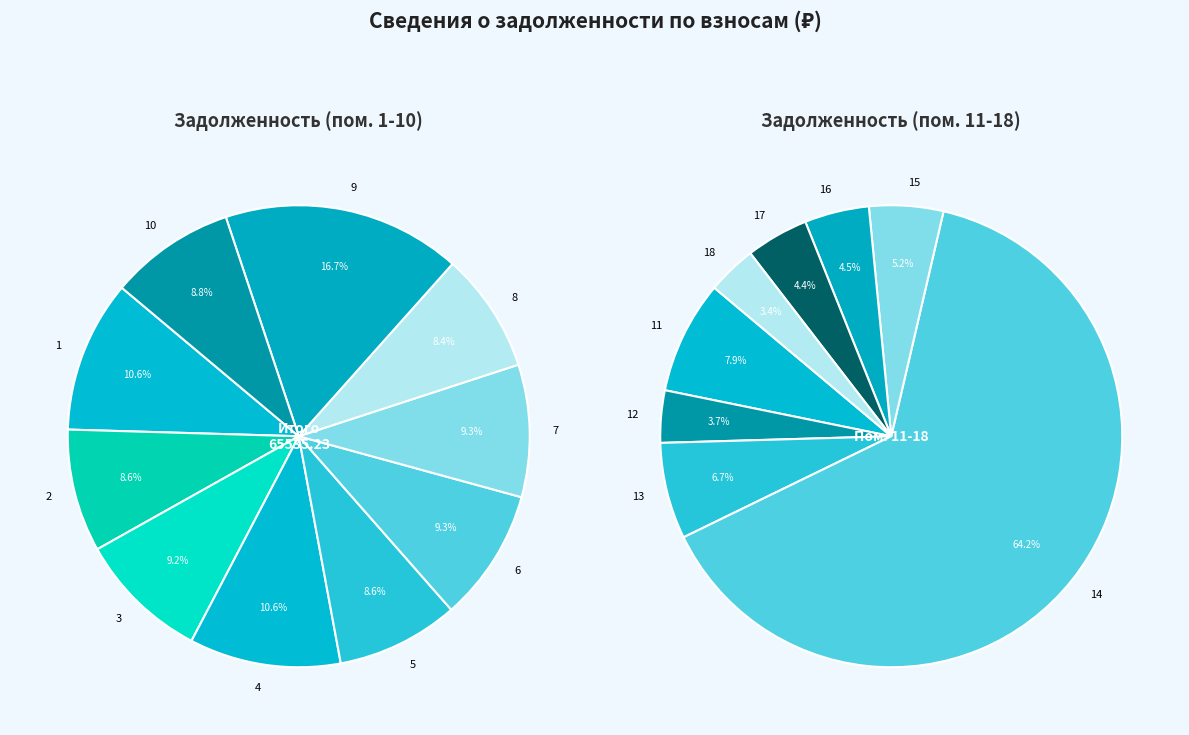

What is the total percentage of 4 and 2?

19.2%